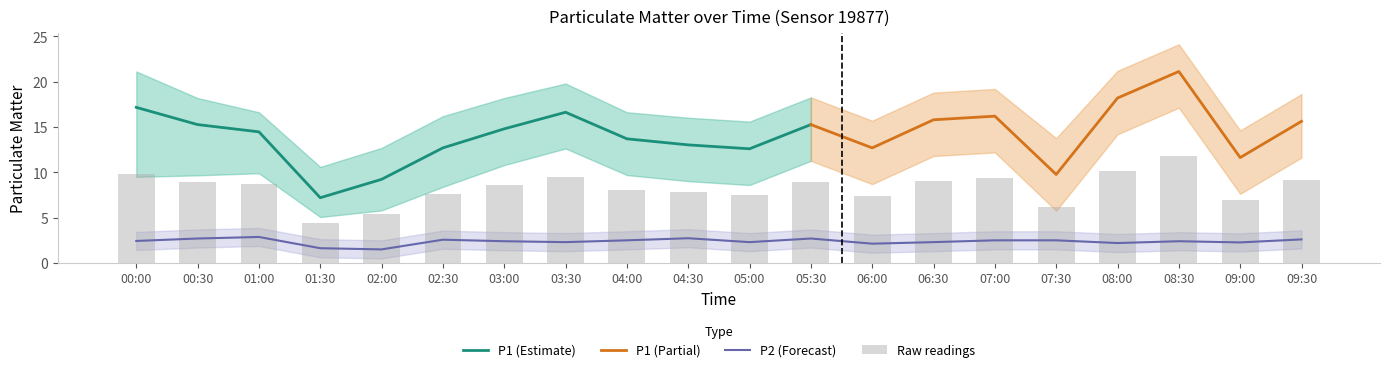

Is the value of P2_upper at 00:00 greater than the value of P1_upper at 06:00?

No